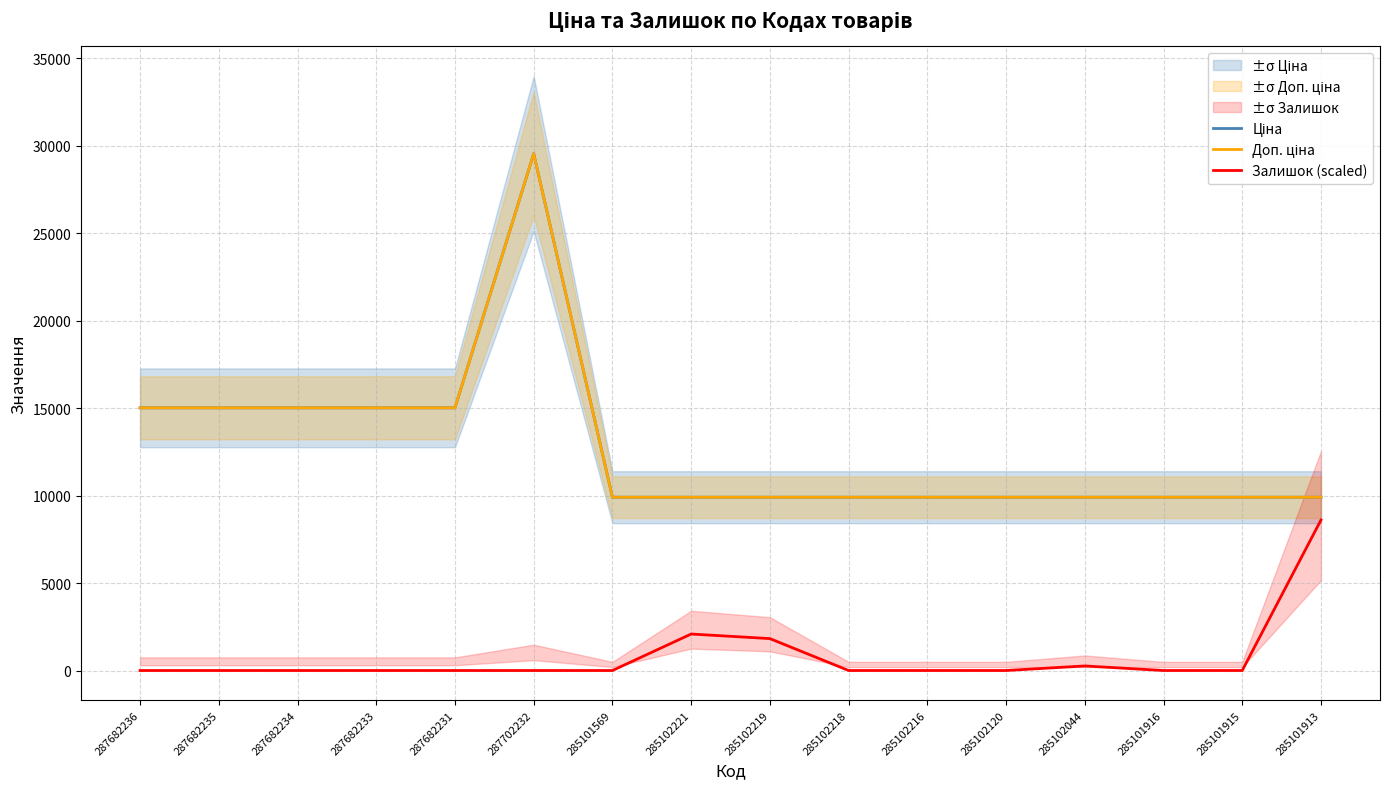

What position from the right is 285102219?

8